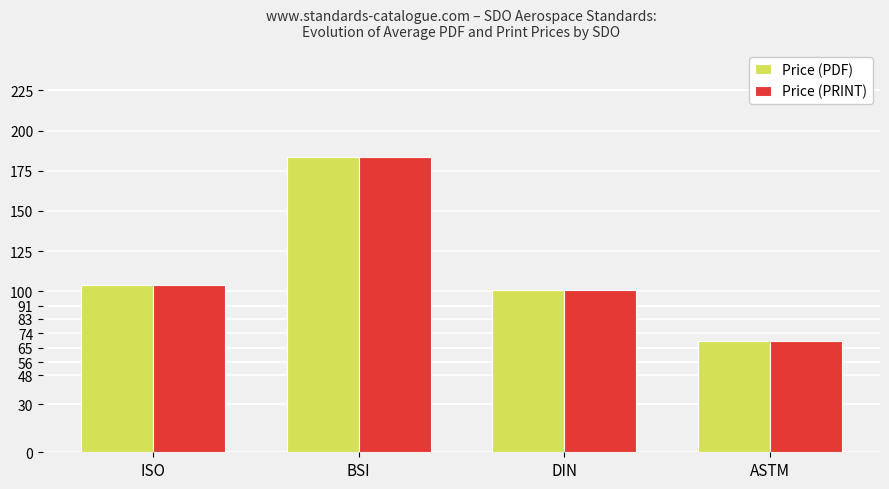

What is the label of the 4th bar from the right?

ISO